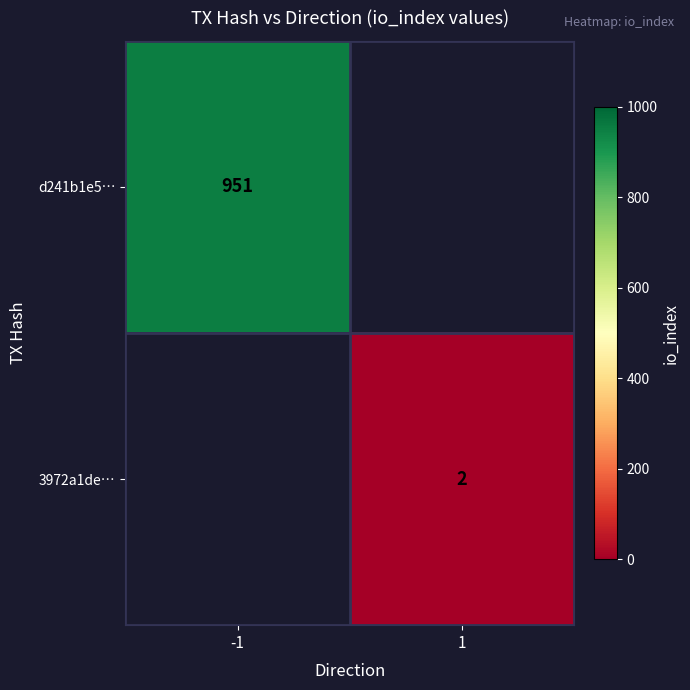

The value of d241b1e5… at -1 is 951. True or false?

True